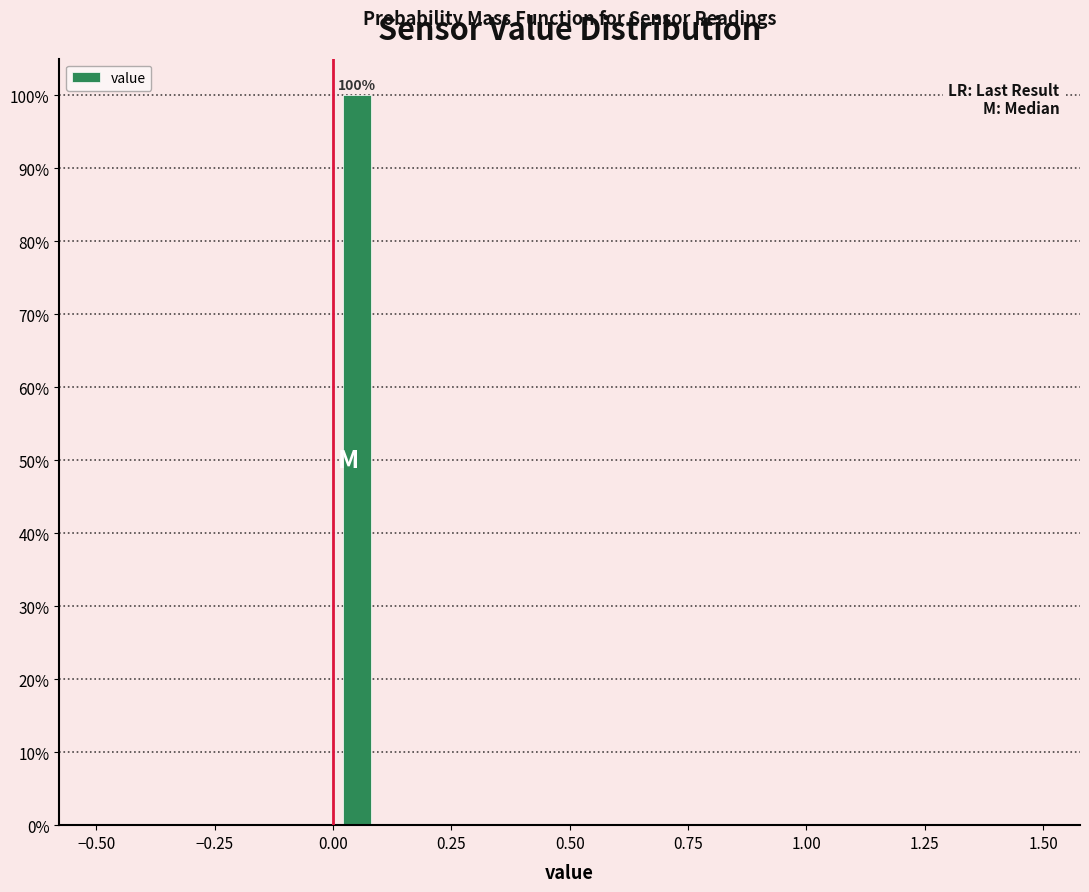

Read against the x-axis, roughly where is the centre of the tallest bar?

0.05